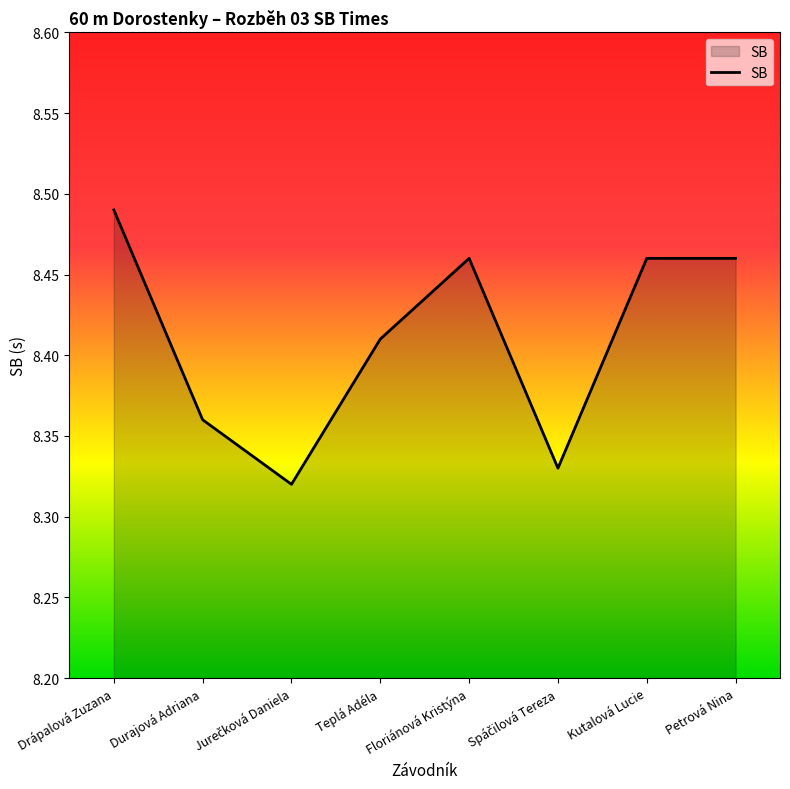

How many values are between 8 and 9?

8